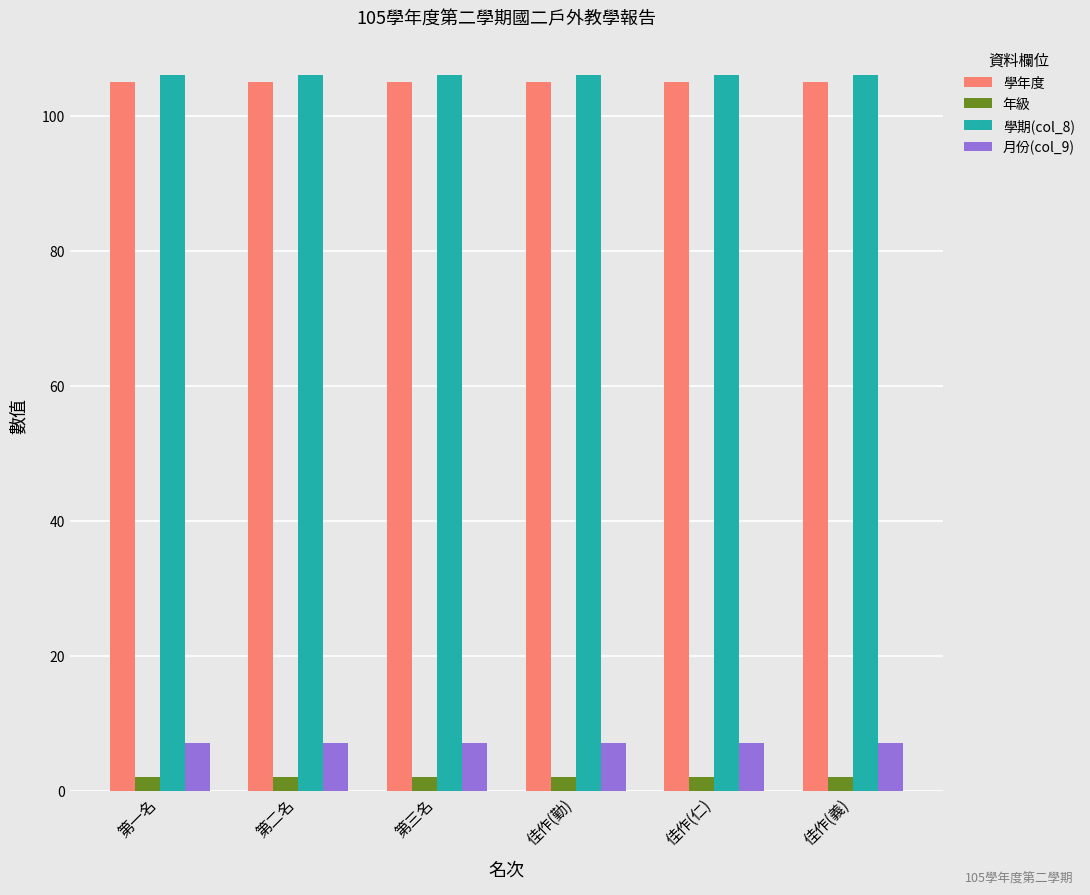

What is the value of the 學期(col_8) bar at the 6th from the left?

106